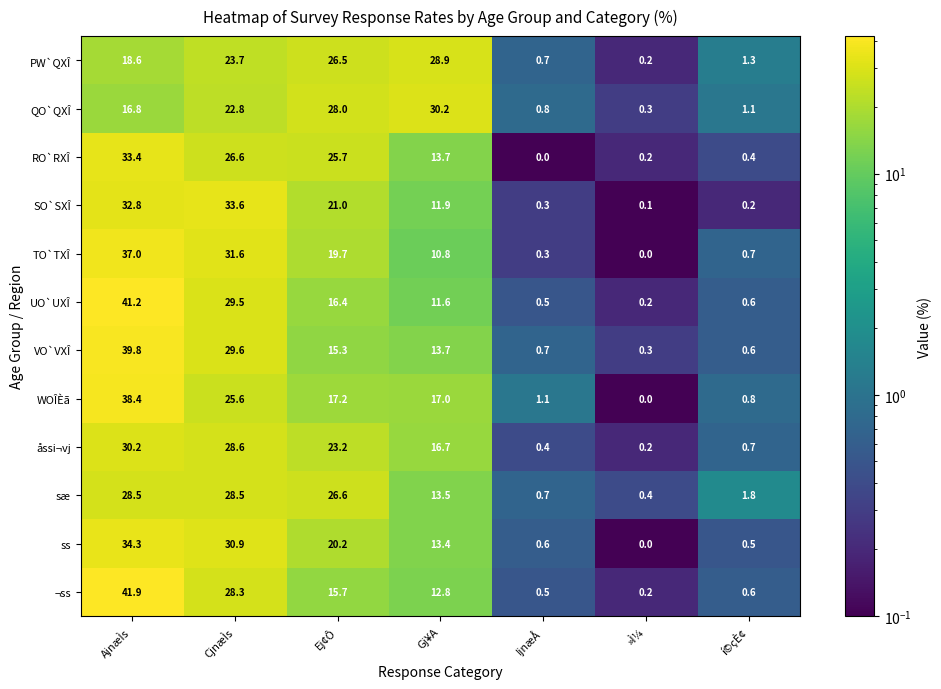

What is the difference between the åssi¬vj values at Ej¢Ô and AjnæÌs?

7.0